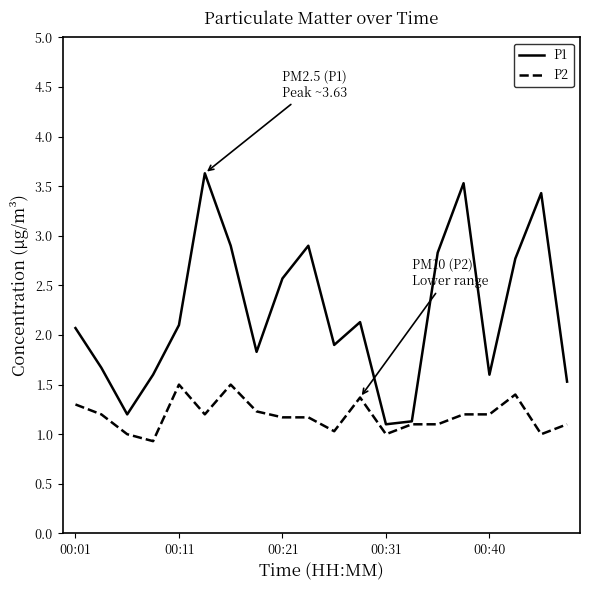

What is the highest value of the P2 series?

1.5